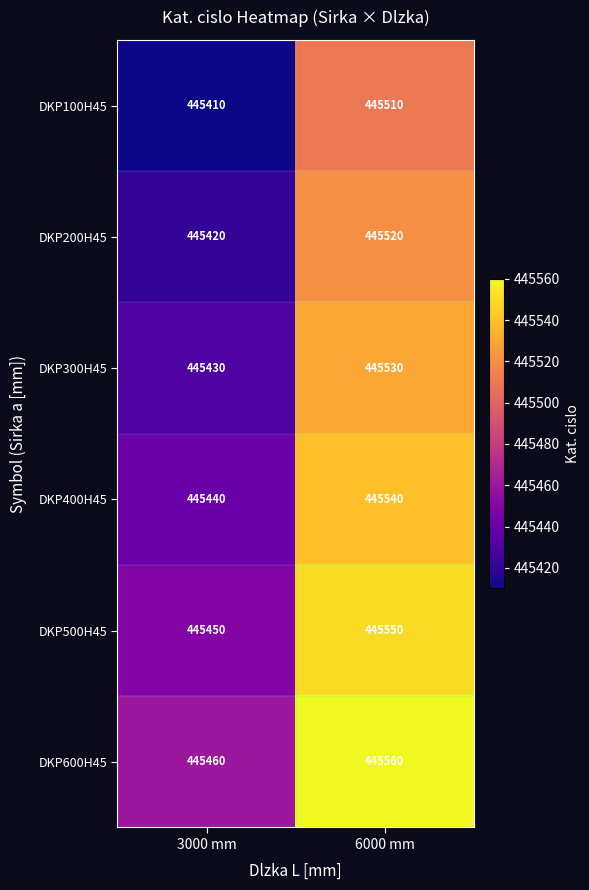

Reading left to right, extract all data points from this chart.

DKP100H45: 445410	445510
DKP200H45: 445420	445520
DKP300H45: 445430	445530
DKP400H45: 445440	445540
DKP500H45: 445450	445550
DKP600H45: 445460	445560